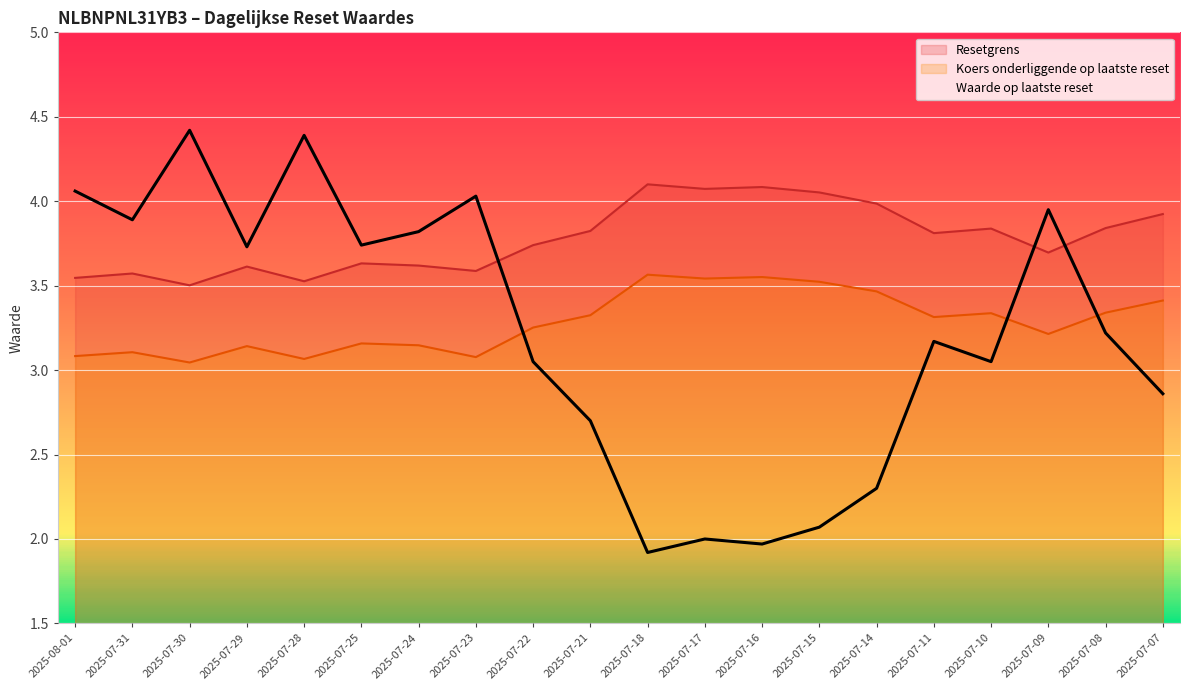

What is the sum of all Resetgrens values?

75.6